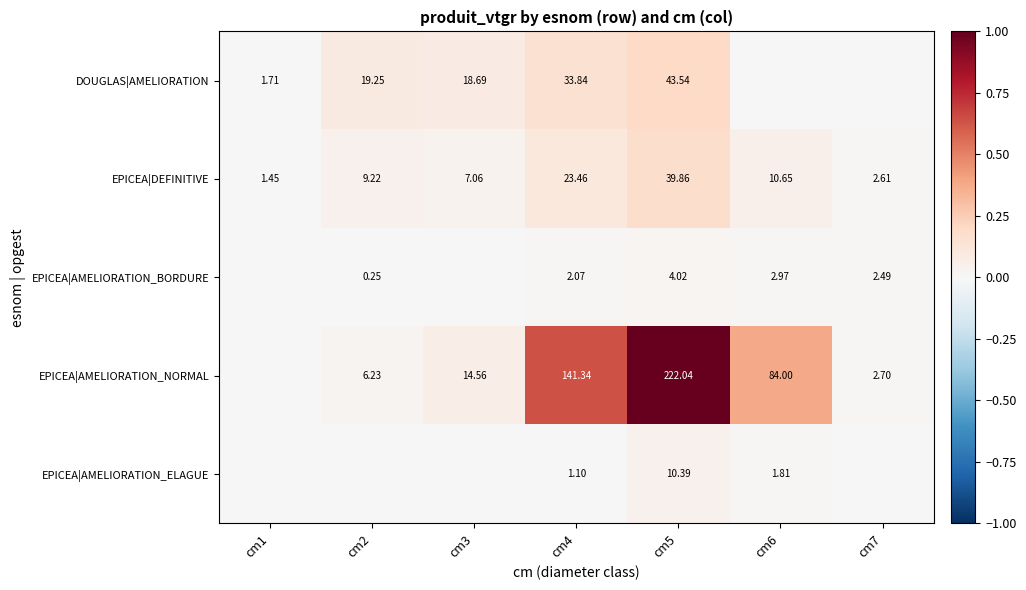

How many data points in EPICEA|DEFINITIVE are above 9?

4